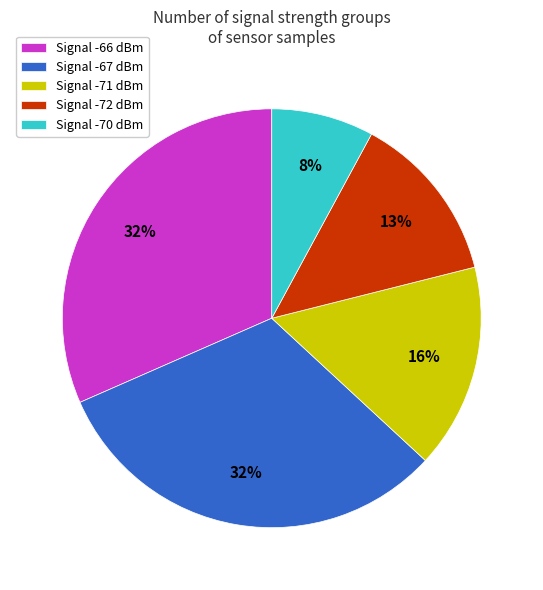

How many slices are in this pie chart?

5